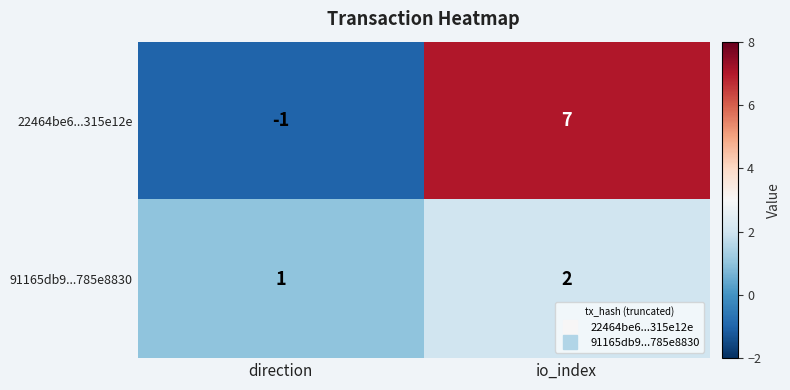

How many categories are shown in the chart?

2